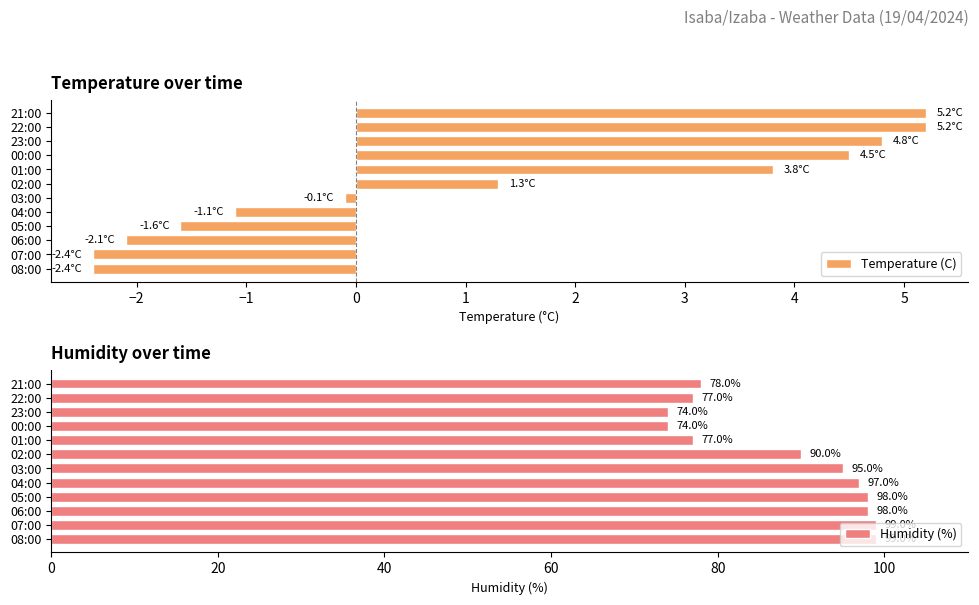

What is the sum of all Temperature (C) values?

15.1